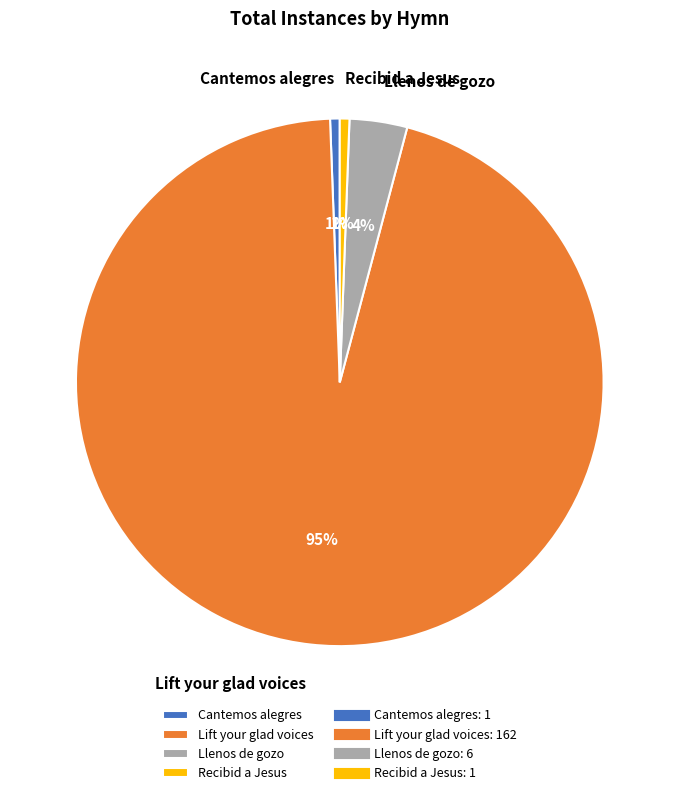

Is it true that Lift your glad voices is 95% of the pie?

True